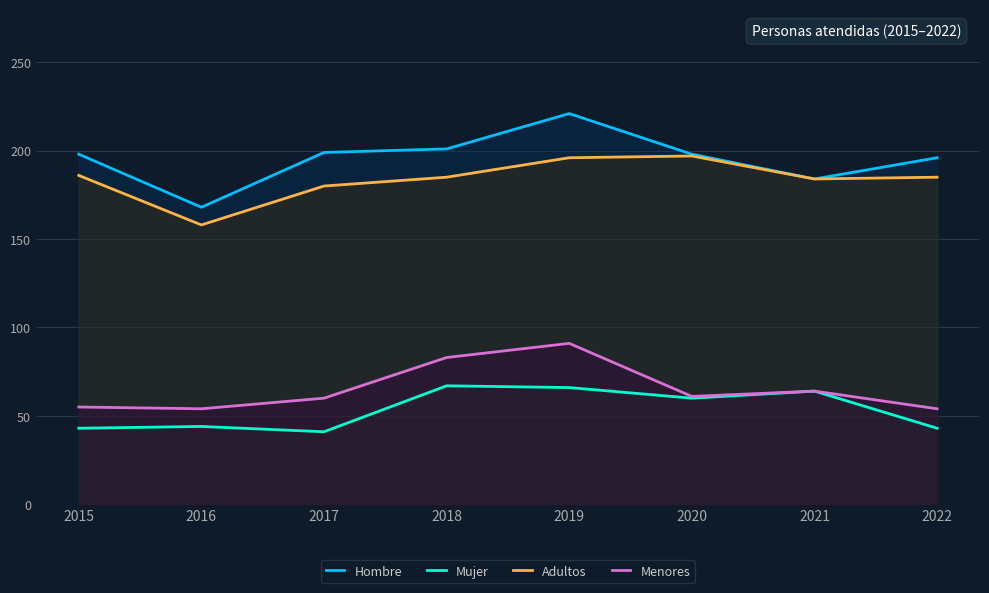

Reading left to right, transcribe all the data shown in this chart.

Hombre: 198	168	199	201	221	198	184	196
Mujer: 43	44	41	67	66	60	64	43
Adultos: 186	158	180	185	196	197	184	185
Menores: 55	54	60	83	91	61	64	54